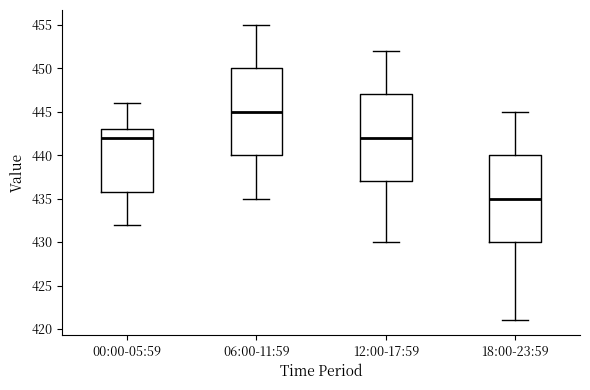

Where does the upper whisker of the box for 06:00-11:59 end on the y-axis? The values are not printed on the chart, so give them approximately, as read against the axis.

455